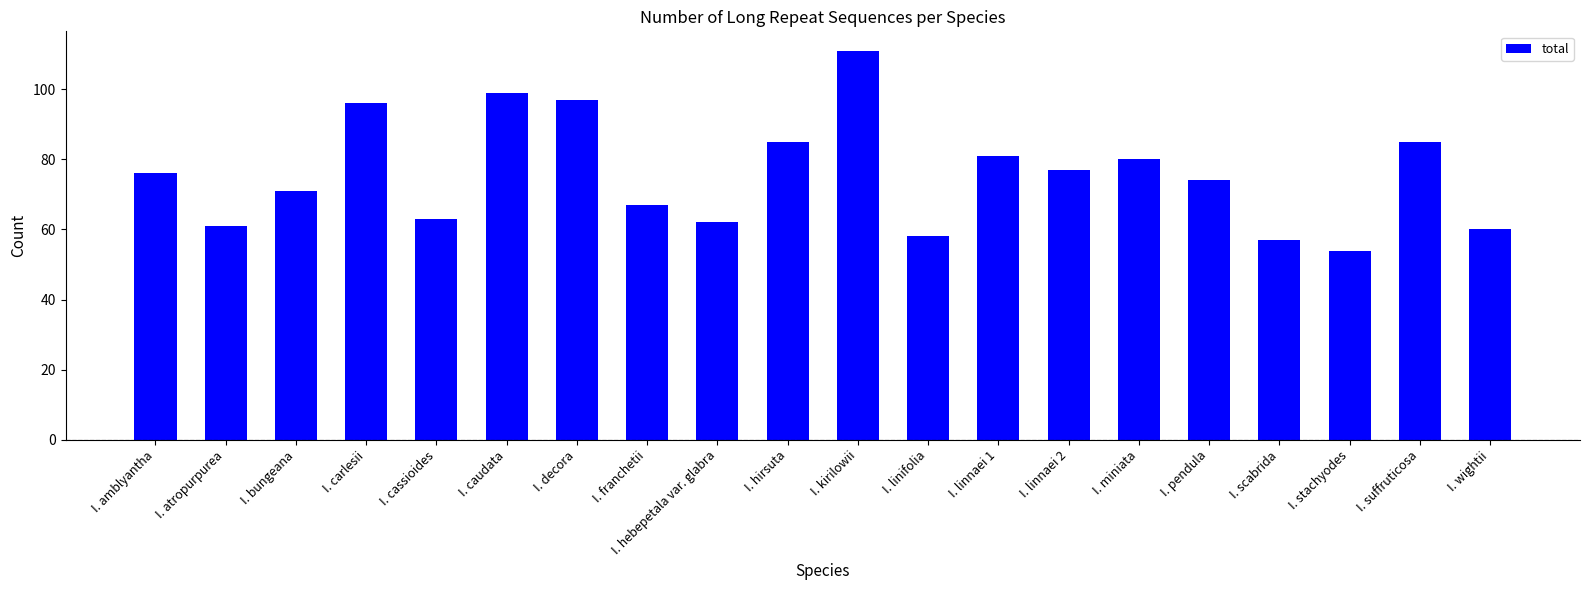

What is the label of the 10th bar from the left?

I. hirsuta